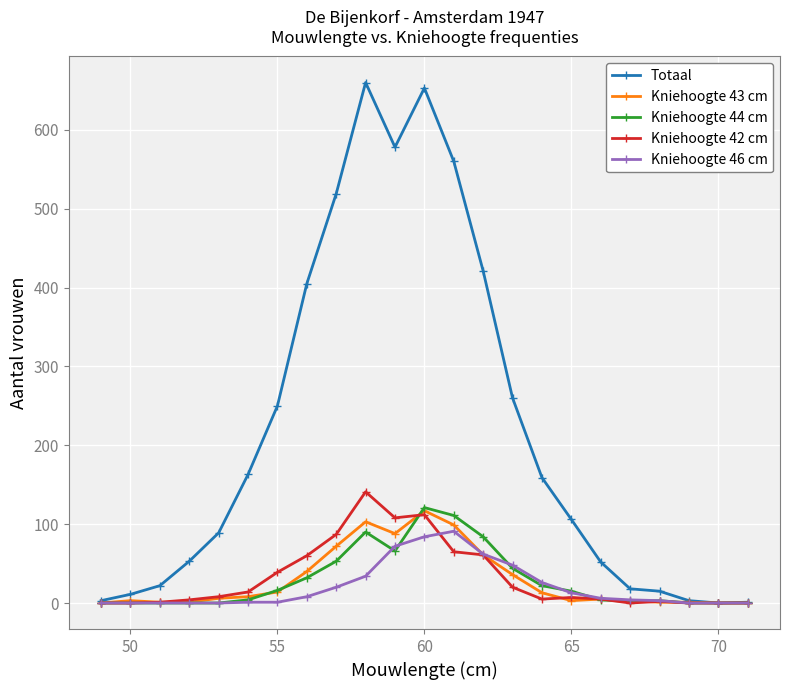

What is the spread (max minus min) of values at 55?

249